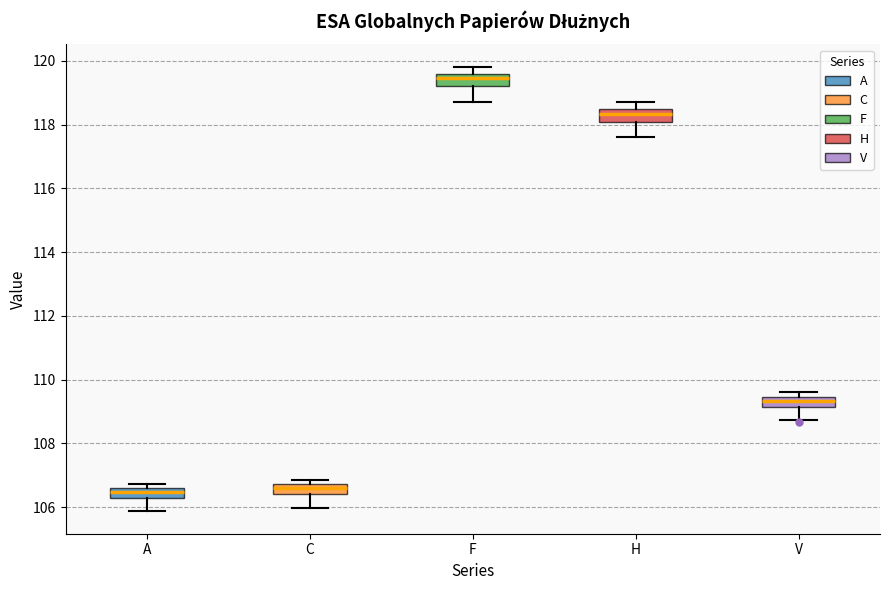

Where is the upper edge of the box for V on the y-axis? The values are not printed on the chart, so give them approximately, as read against the axis.

109.4